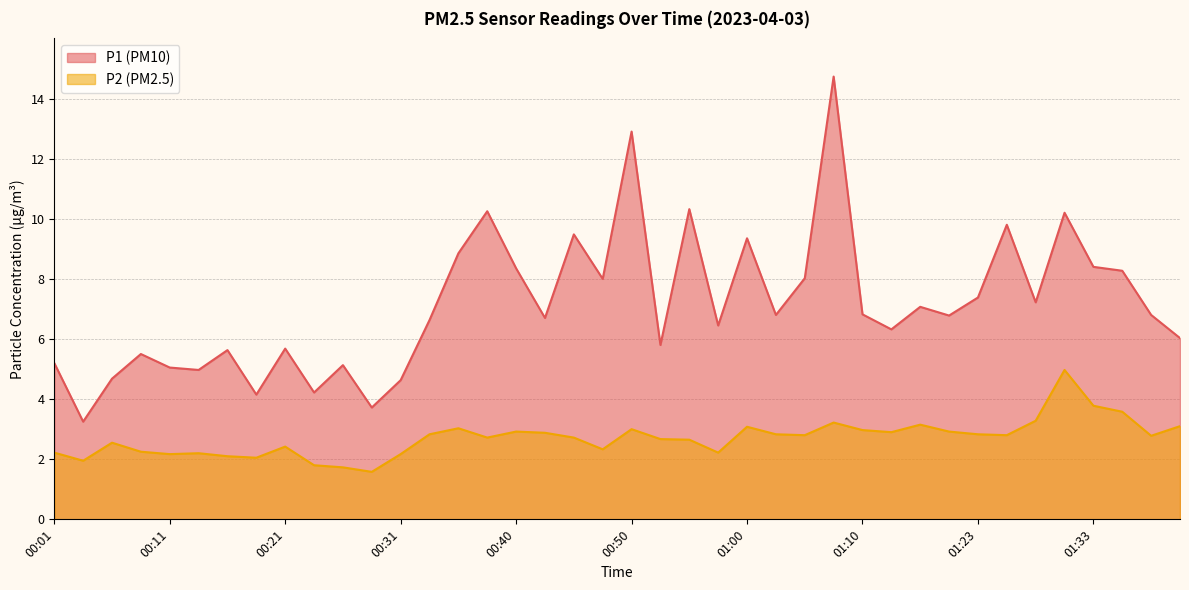

At which category does P1 reach its first local peak?

00:09